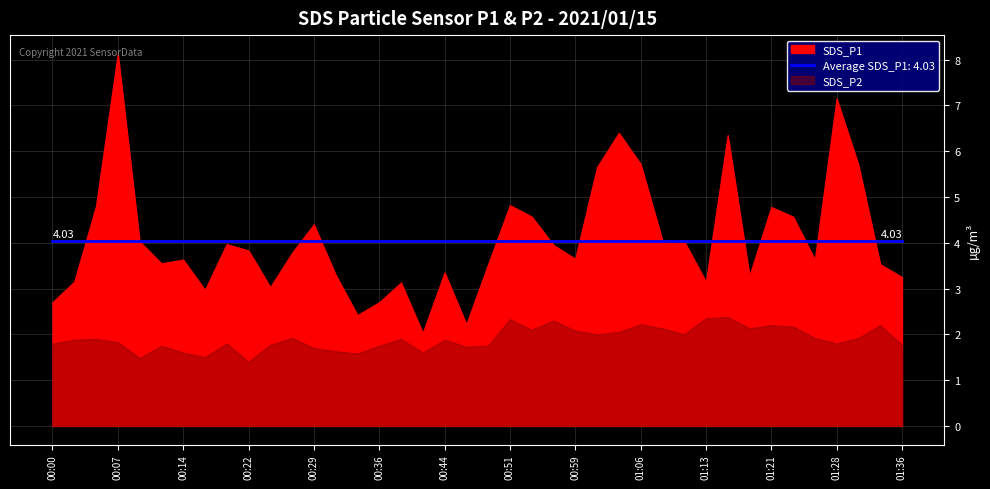

How many data points in SDS_P1 are less than 3?

6